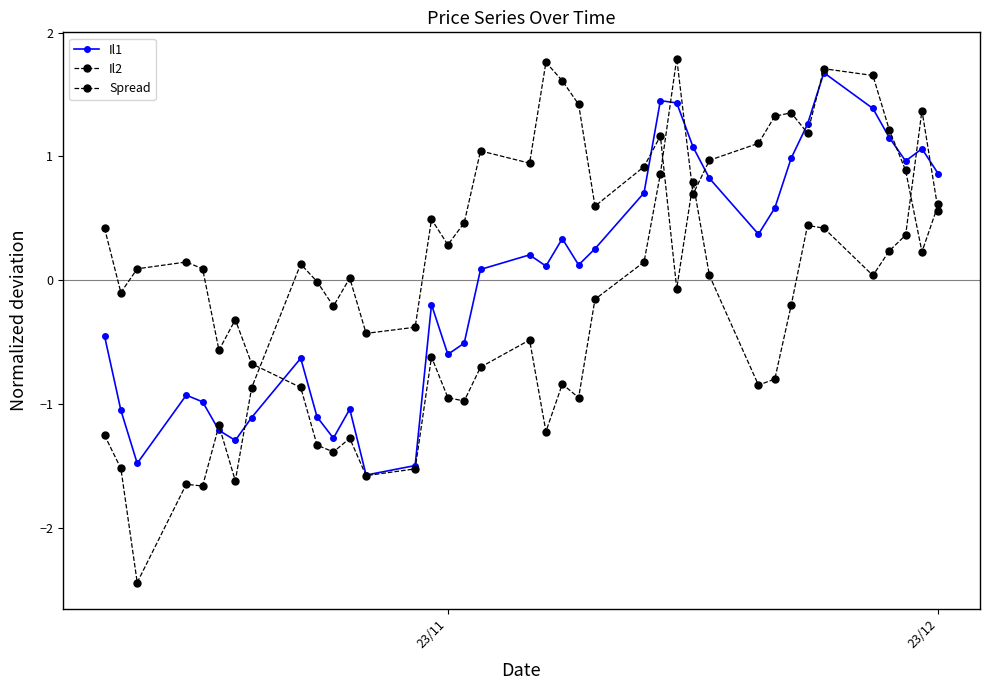

How many values in the Il1 series exceed 0?

21